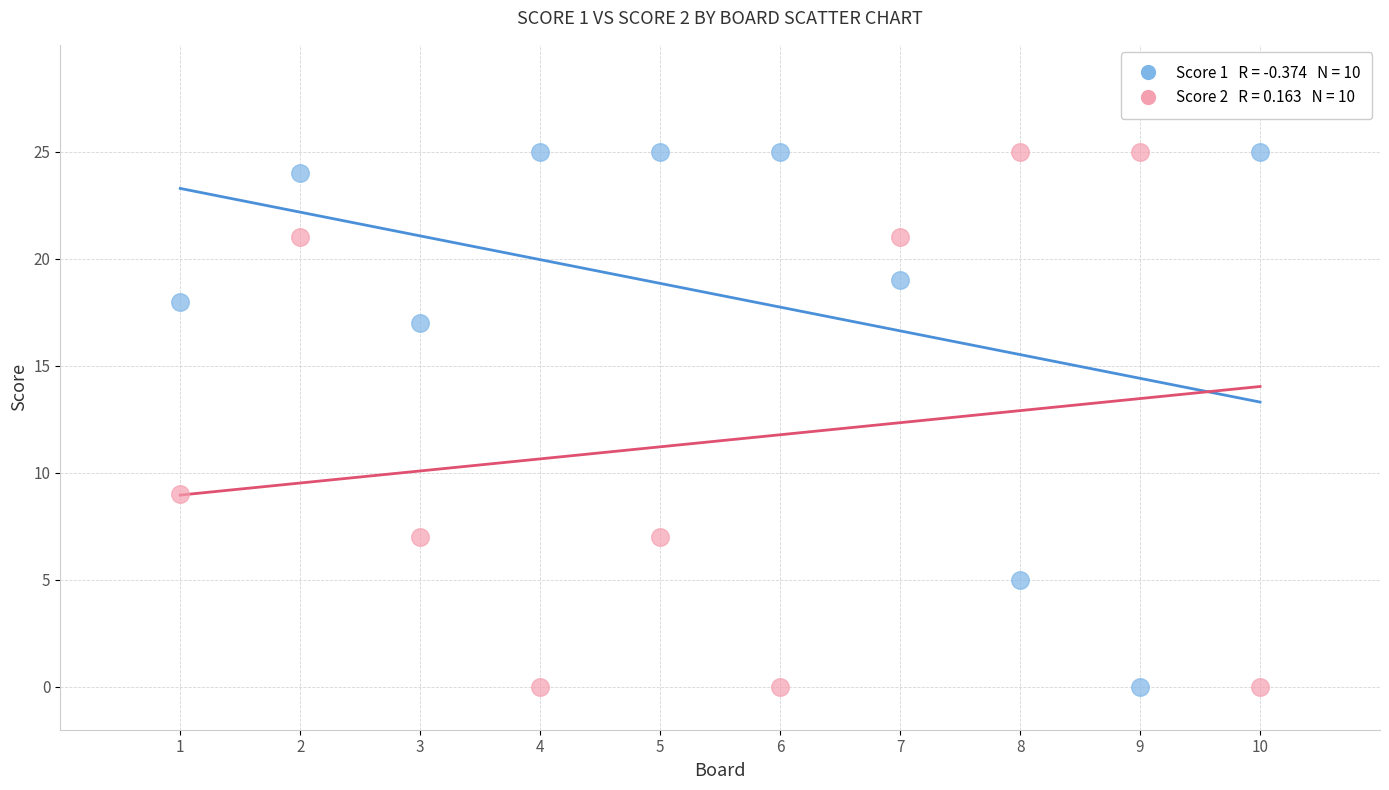

Across all data points, what is the range of X values (max minus min)?

9